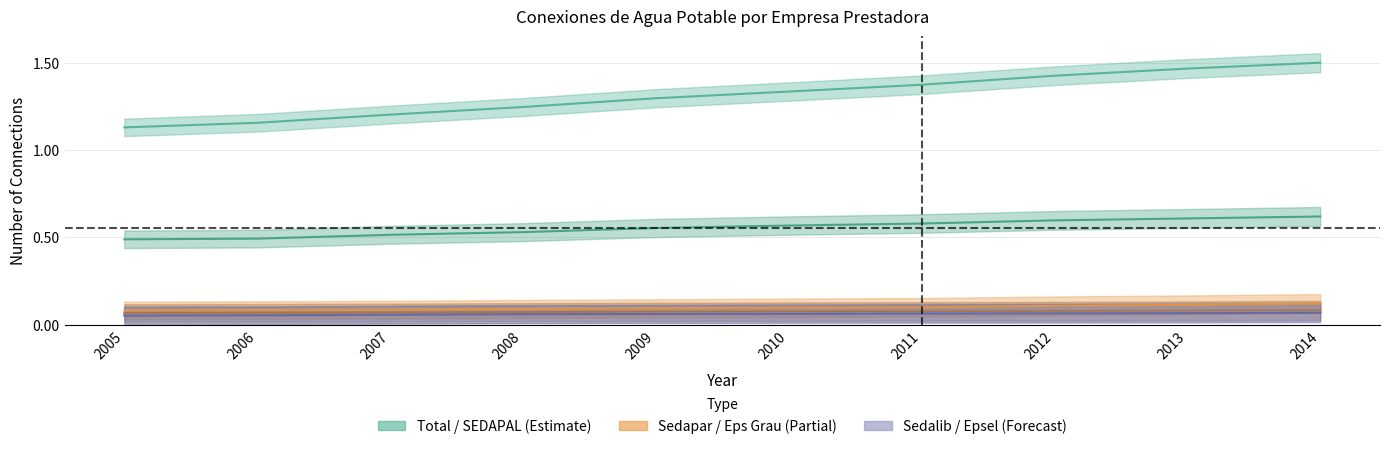

At which category does the chart reach its minimum across all series?

2005